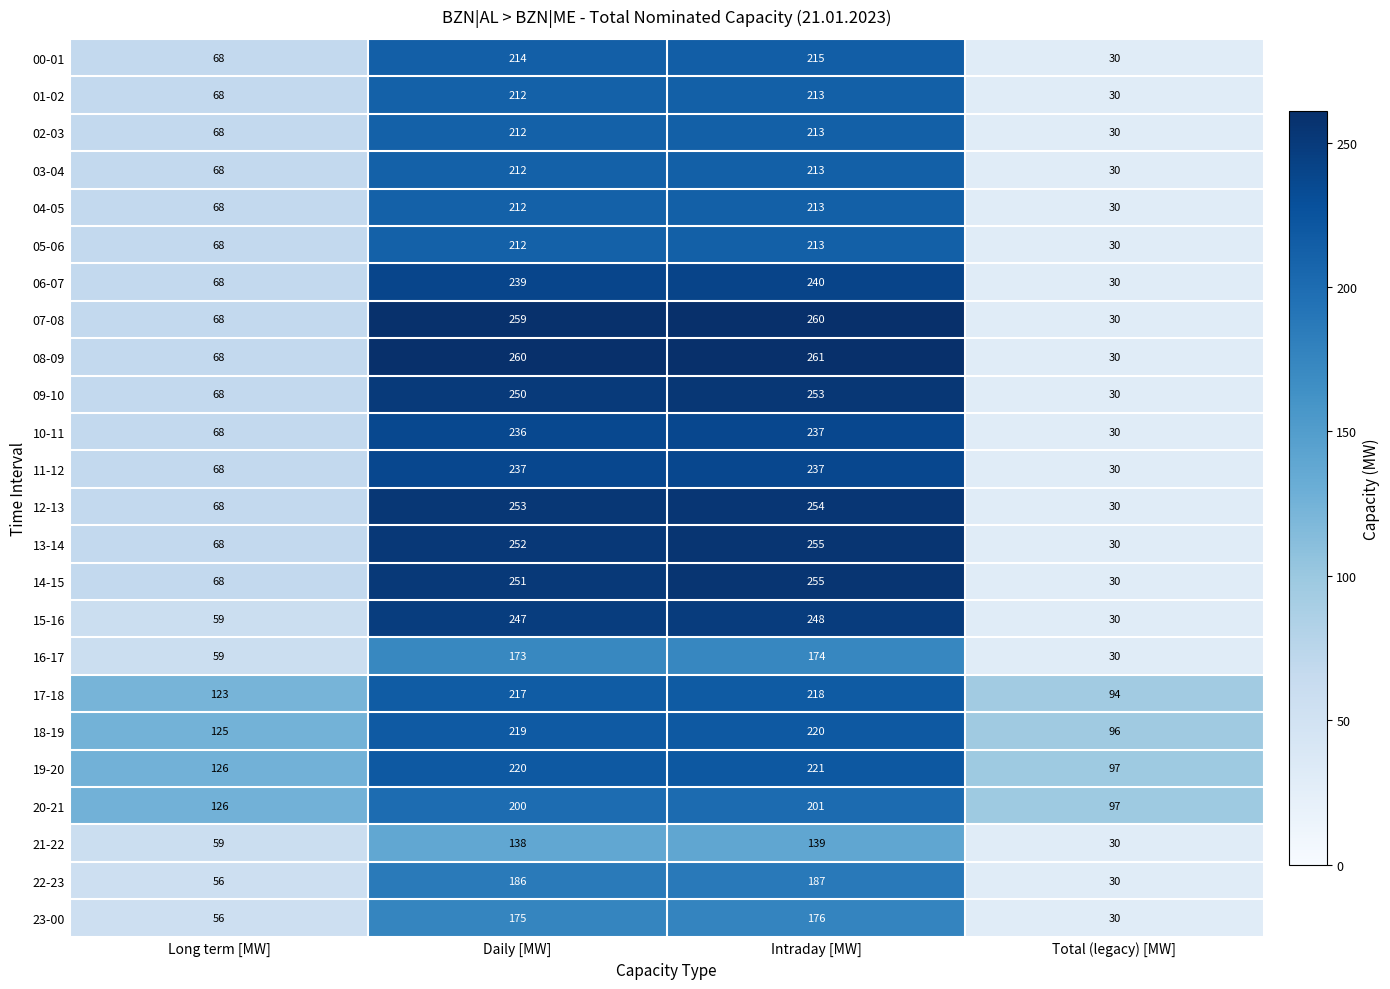

List the labels in order of 12-13 value, largest first.

Intraday [MW], Daily [MW], Long term [MW], Total (legacy) [MW]